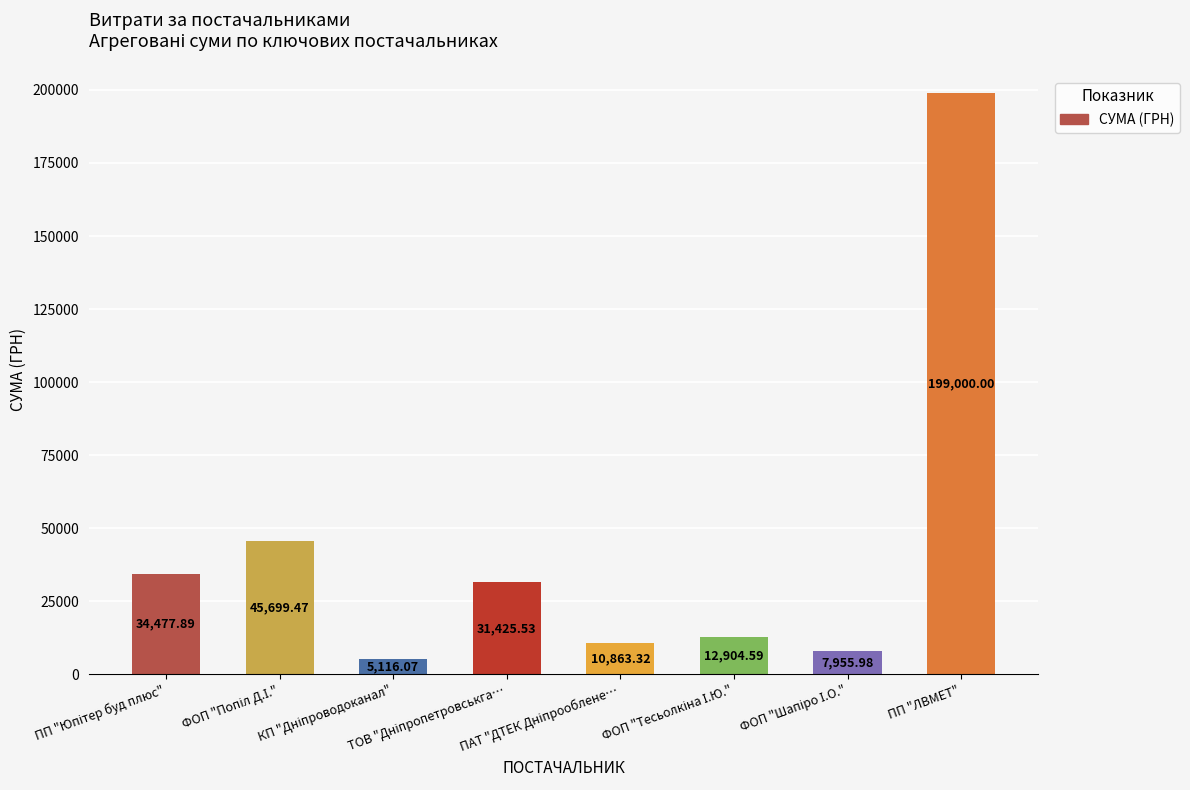

What is the difference between the maximum and minimum values?

193883.9